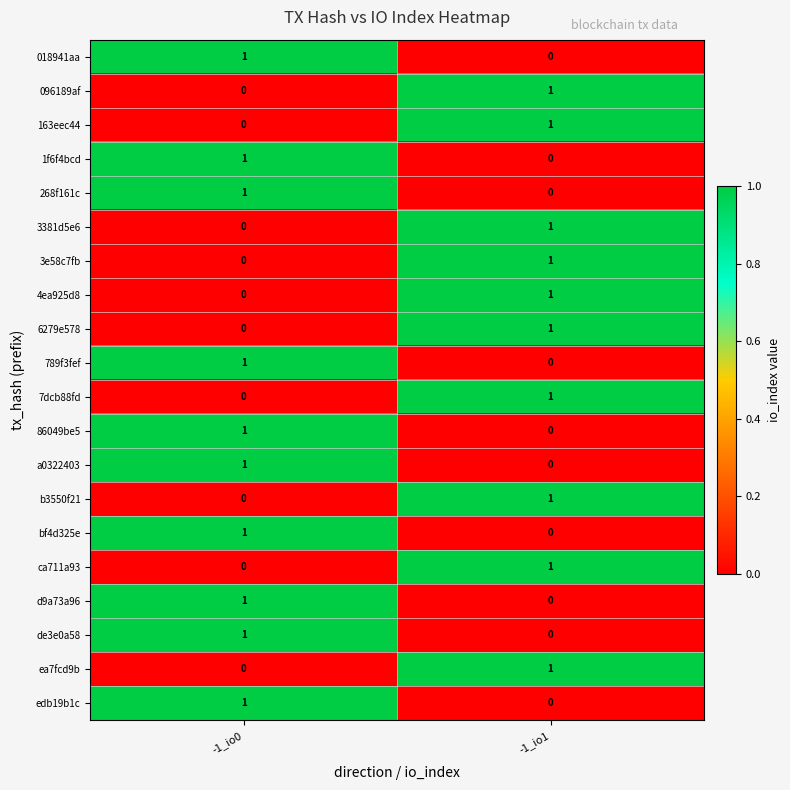

At which label is b3550f21 closest to 0?

-1_io0